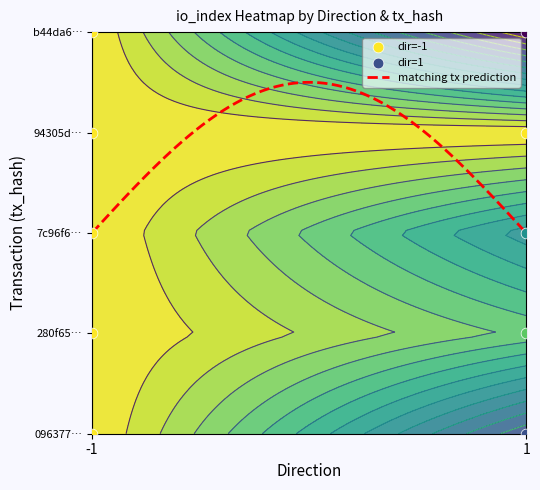

Which series has the widest spread of values?

1